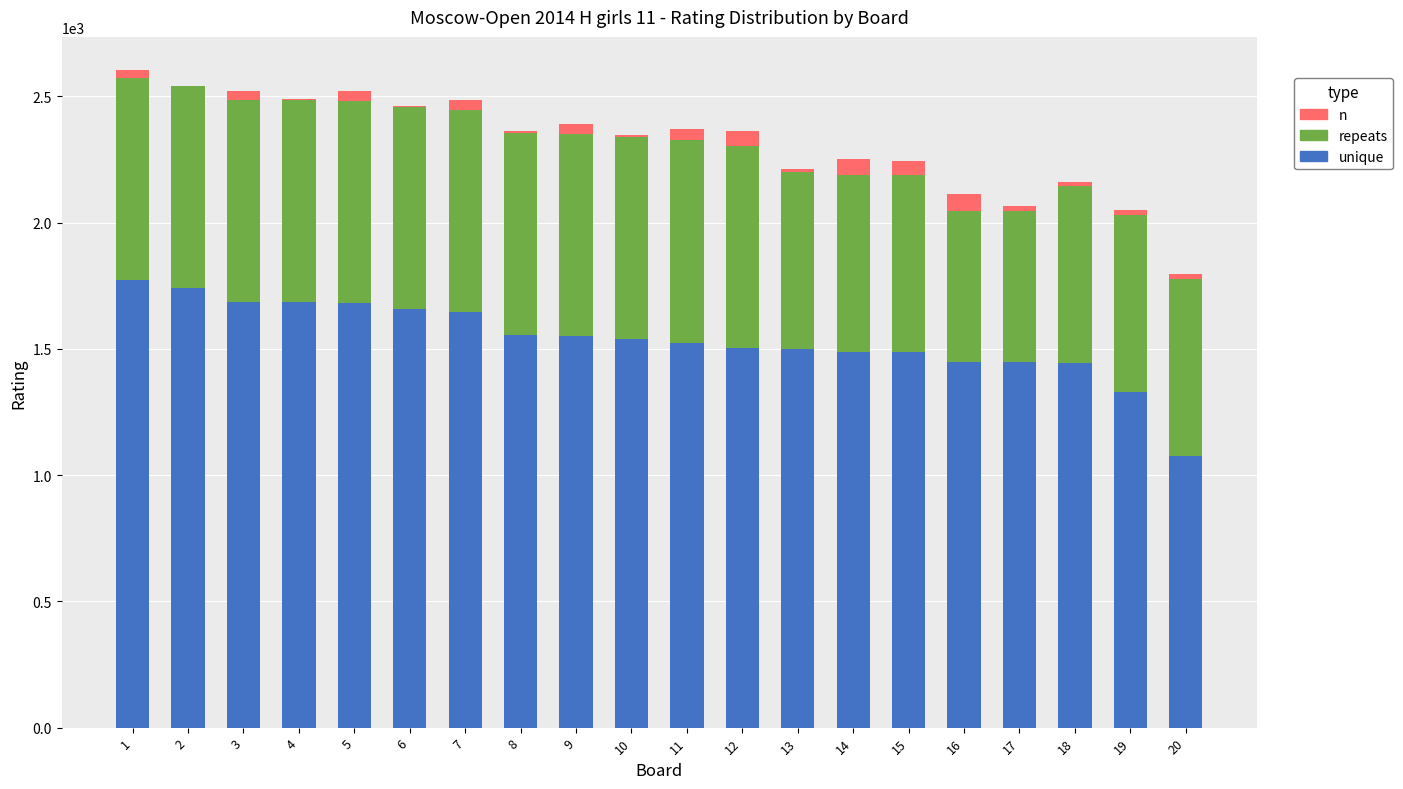

What are all the series names shown in the legend?

n, repeats, unique